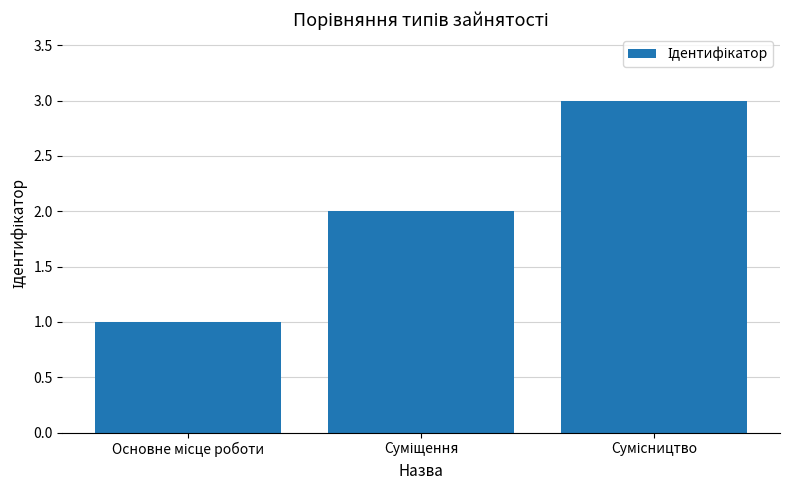

What is the greatest value displayed?

3